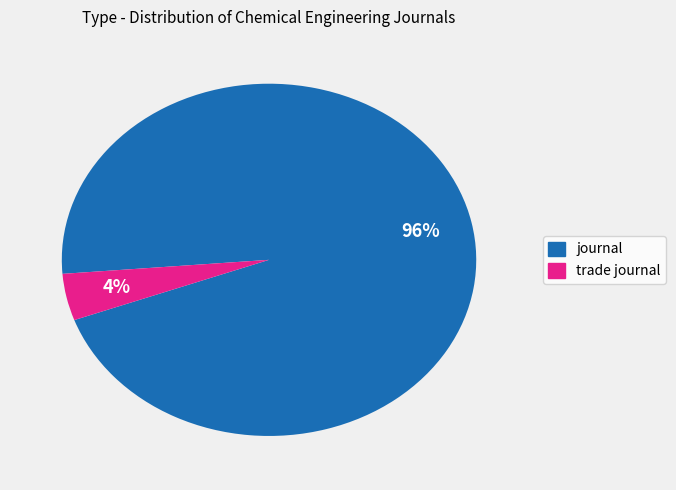

What is the smallest slice in the pie chart?

trade journal